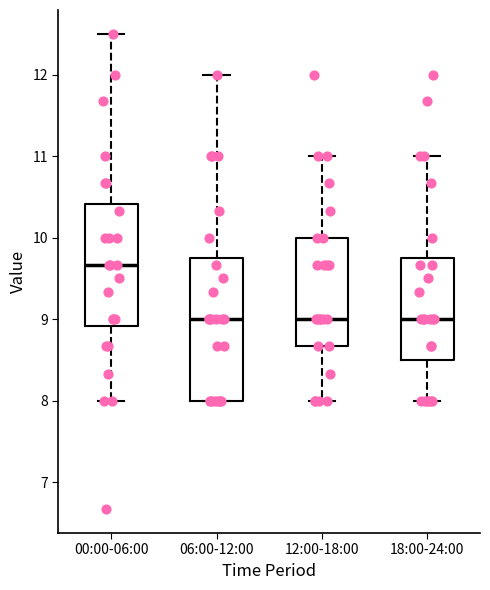

Comparing the boxes themselves (not the whiskers), which one is the tallest?

06:00-12:00